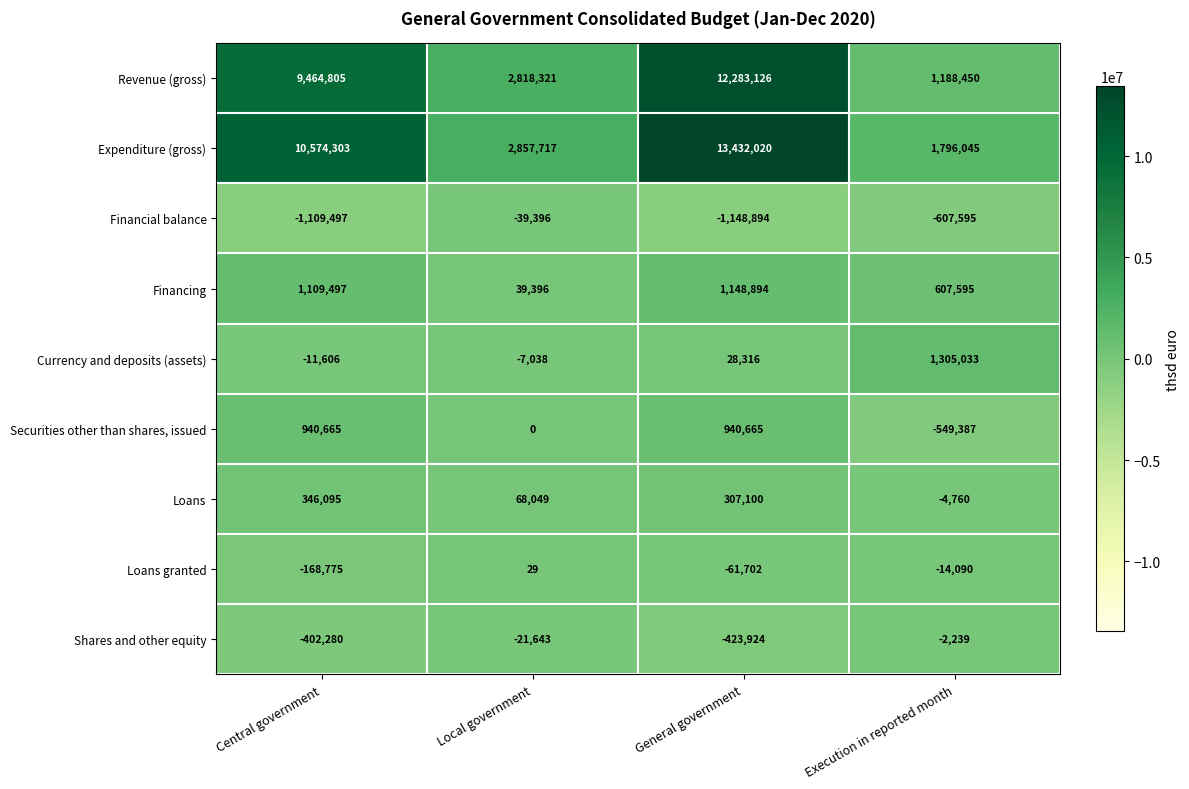

At which category does the chart reach its minimum across all series?

General government